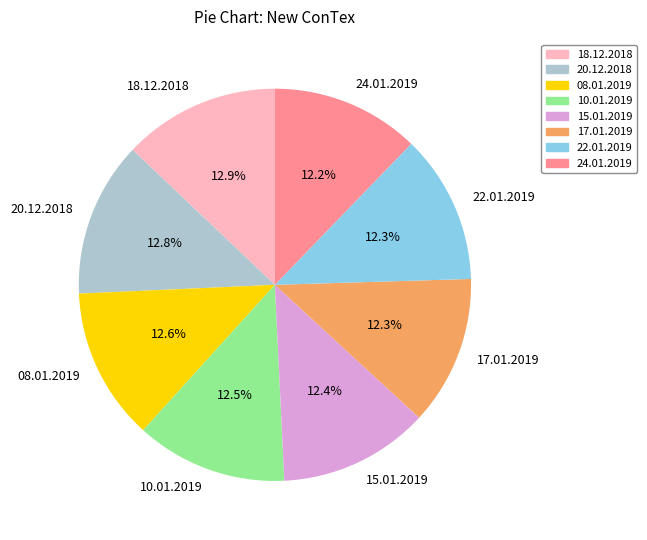

True or false: 22.01.2019 accounts for 23% of the total.

False